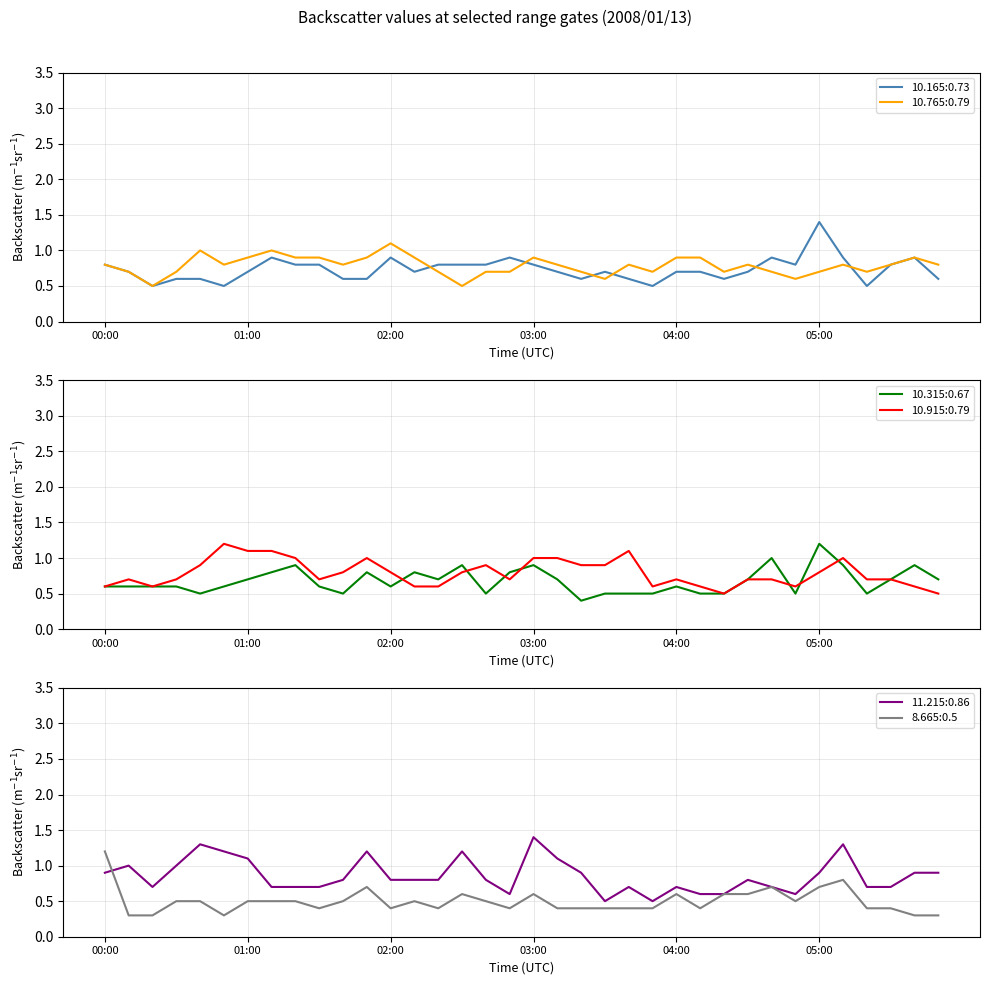

List the series in order of their peak value, lowest first.

 10.765,  10.315,  10.915,   8.665,  10.165,  11.215